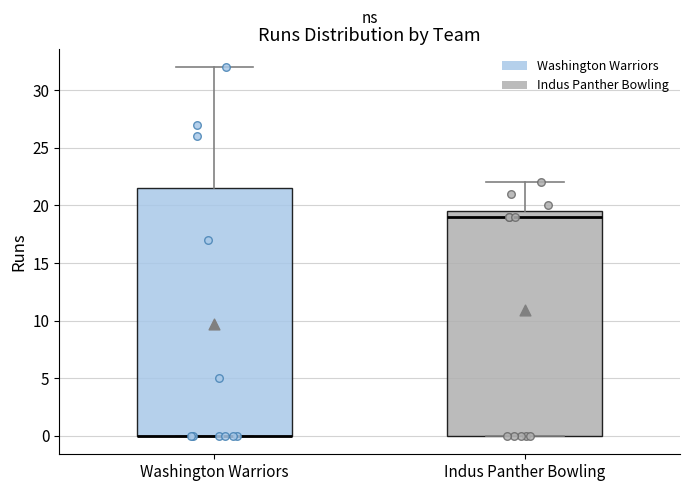

Where does the upper whisker of the box for Washington Warriors end on the y-axis? The values are not printed on the chart, so give them approximately, as read against the axis.

32.0